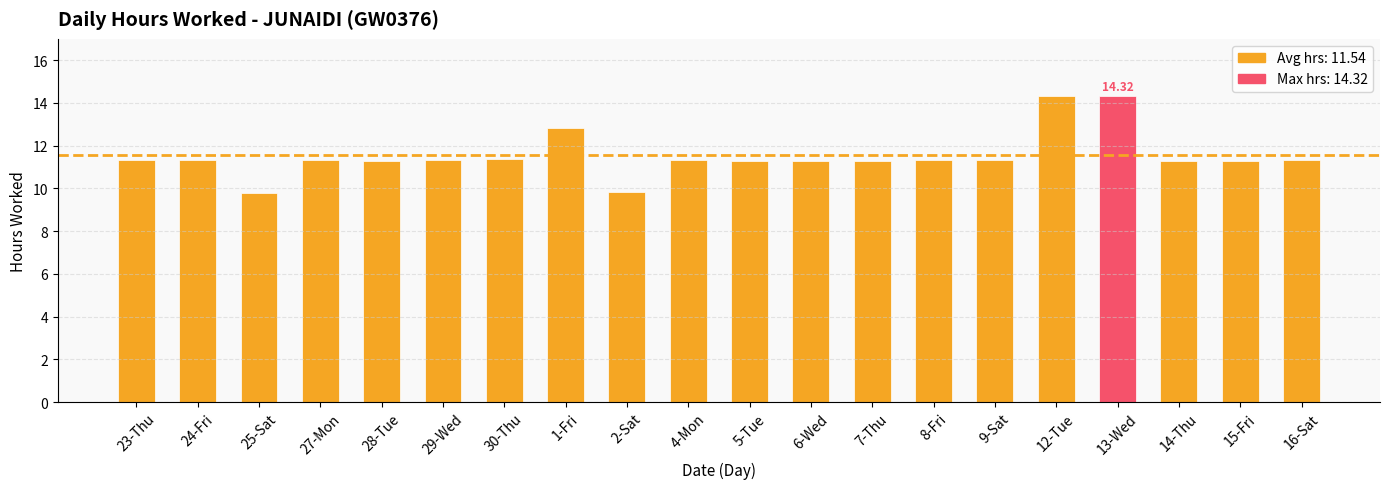

Approximately how many times larger is the value at 23-Thu compared to 9-Sat?

1.0